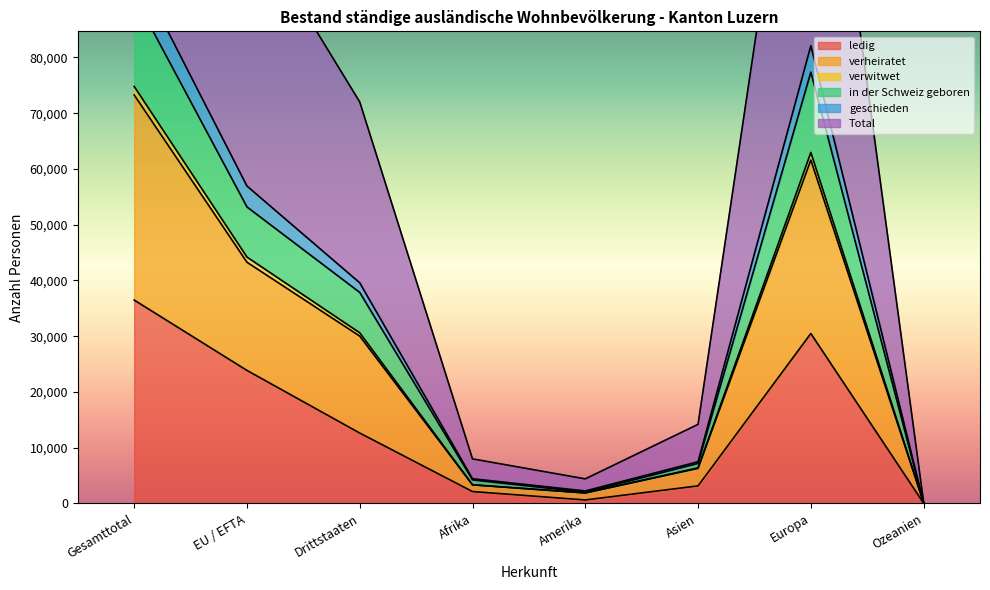

Which category has the highest value across all series?

Gesamttotal